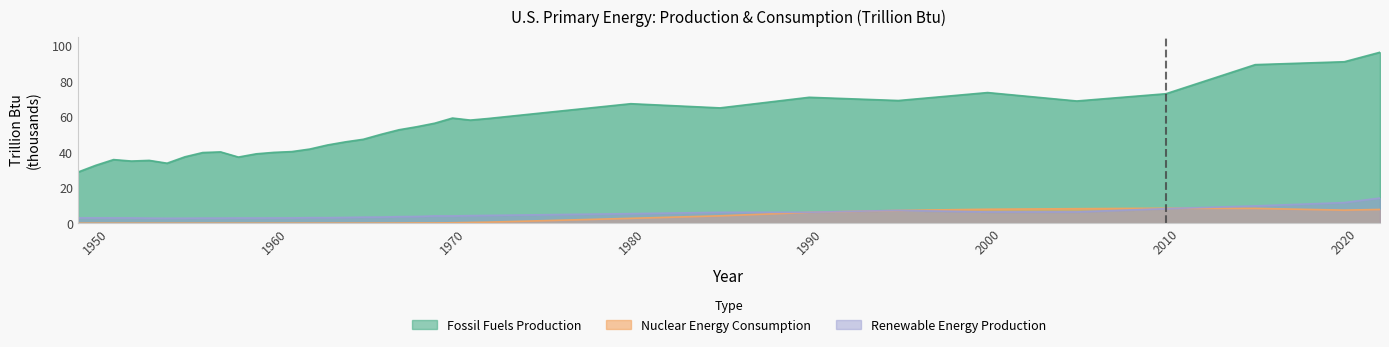

The value of Renewable Energy Production at 2005 is 6.3. True or false?

True